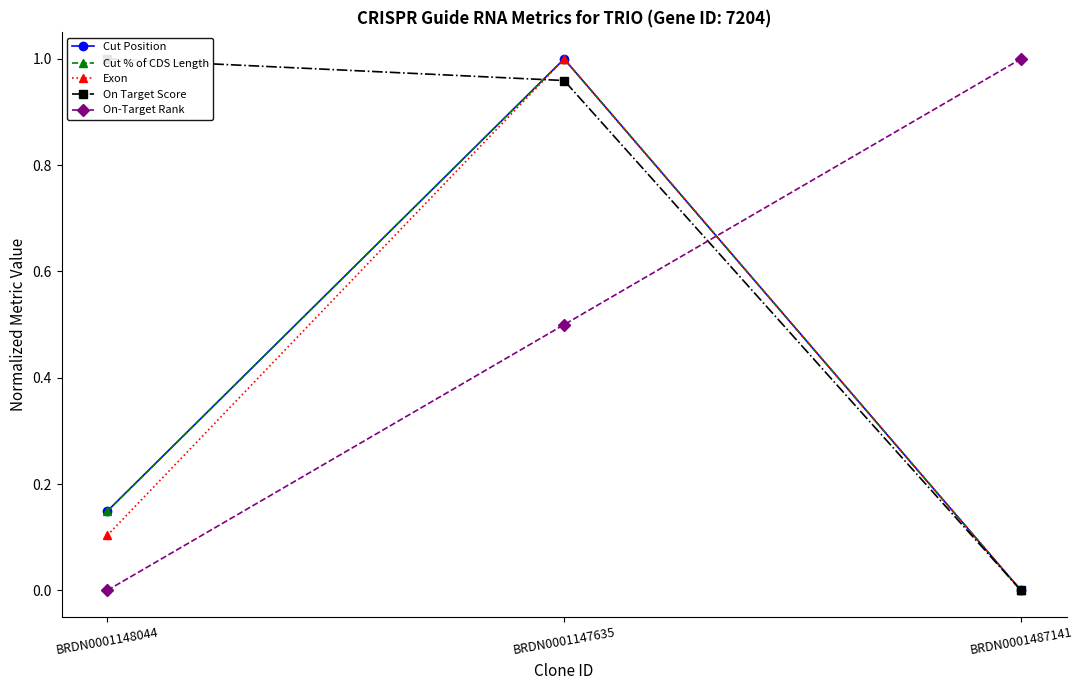

Reading left to right, transcribe all the data shown in this chart.

Cut Position: 0.1	1.0	0.0
Cut % of CDS Length: 0.1	1.0	0.0
Exon: 0.1	1.0	0.0
On Target Score: 1.0	1.0	0.0
On-Target Rank: 0.0	0.5	1.0